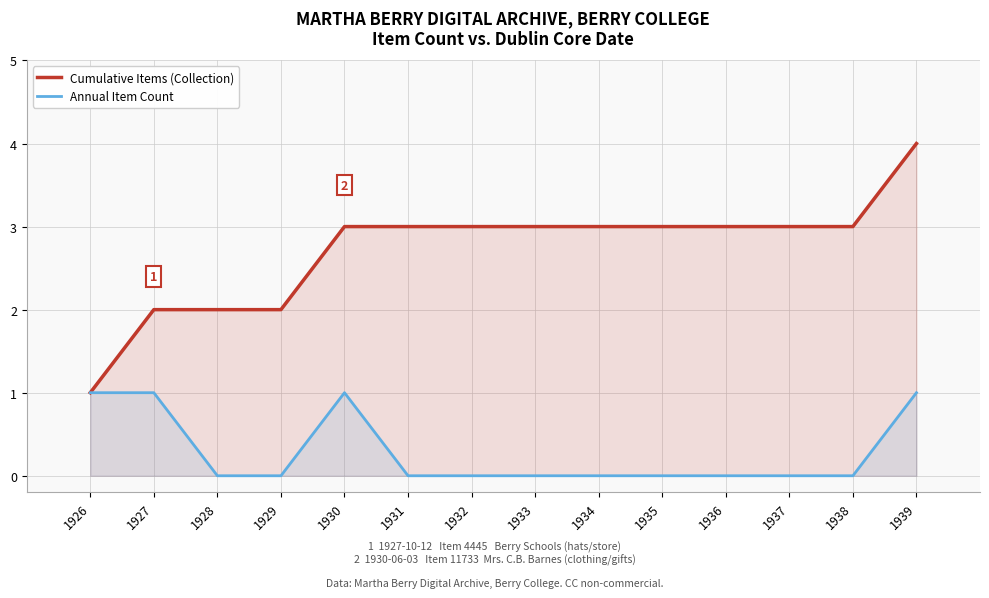

What are all the series names shown in the legend?

Cumulative Items (Collection), Annual Item Count